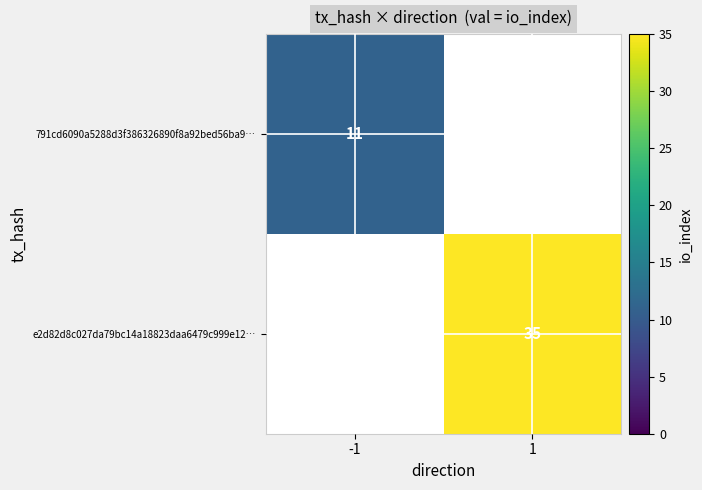

Is it true that e2d82d8c027da79bc14a18823daa6479c999e12… equals 7 at 1?

False